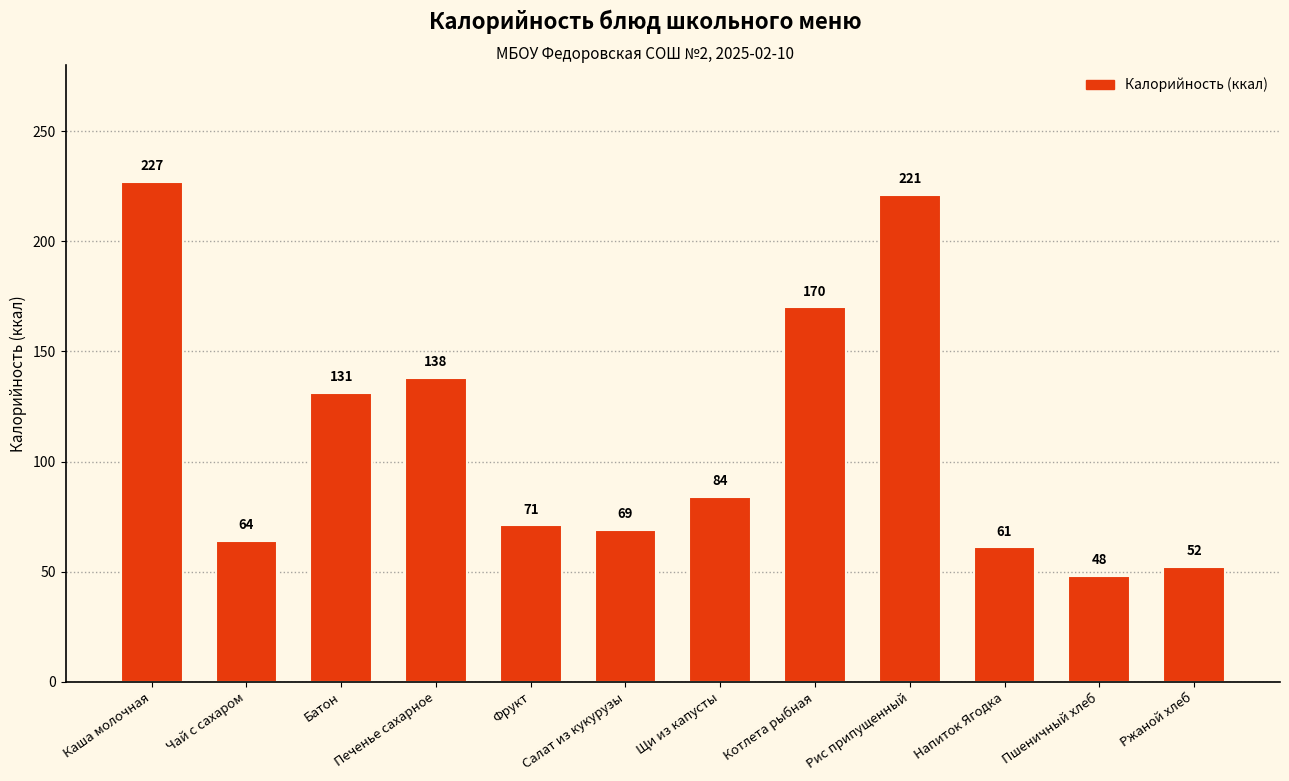

Where does the data first go above 84?

Каша молочная